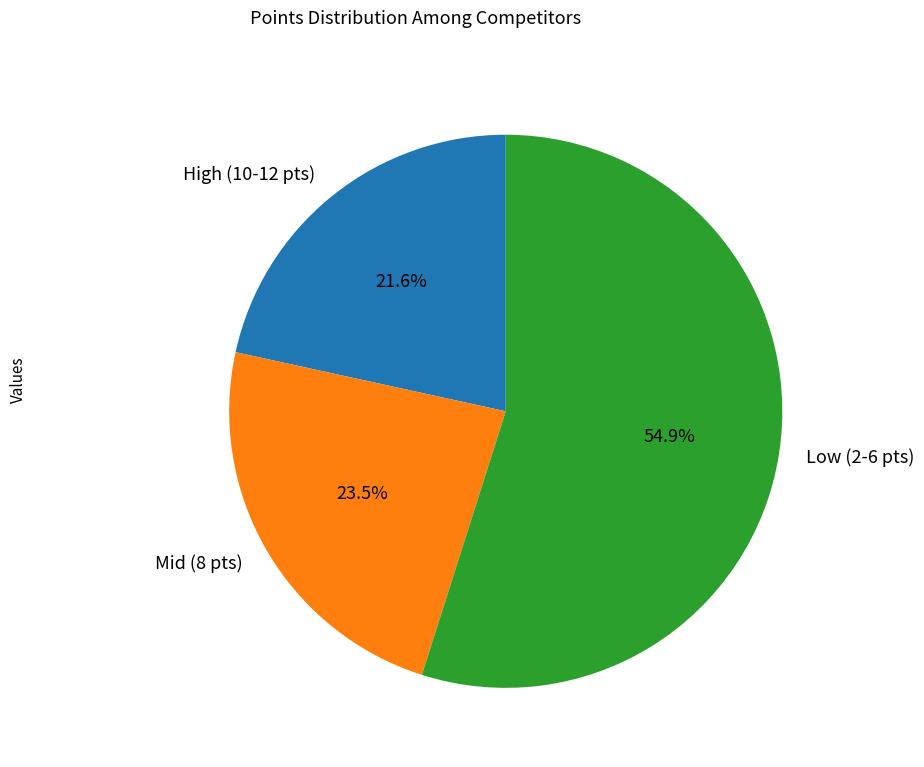

How much of the chart is everything except High (10-12 pts)?

78.4%